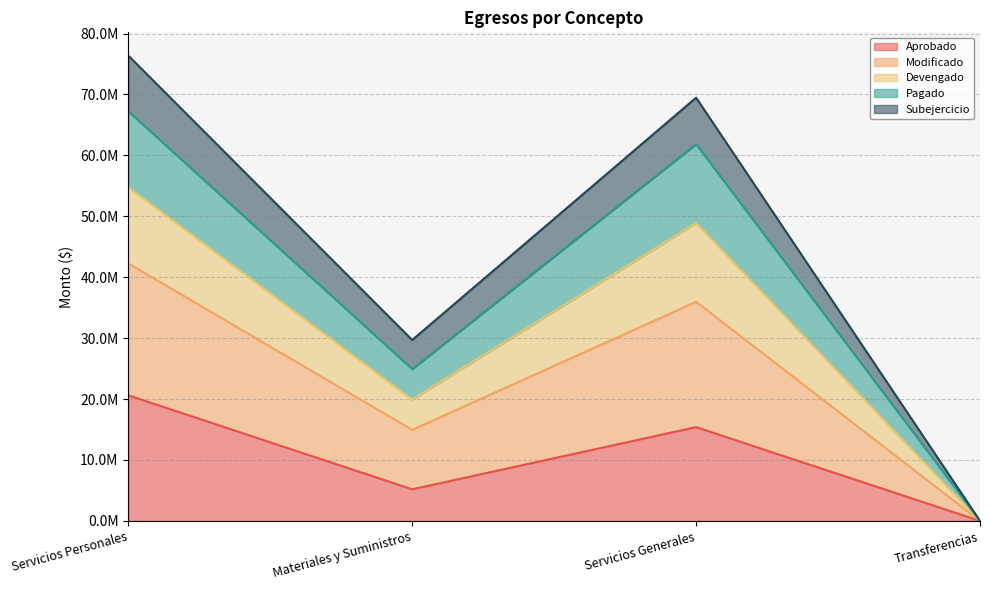

Between Materiales y Suministros and Servicios Personales, which is larger?

Servicios Personales